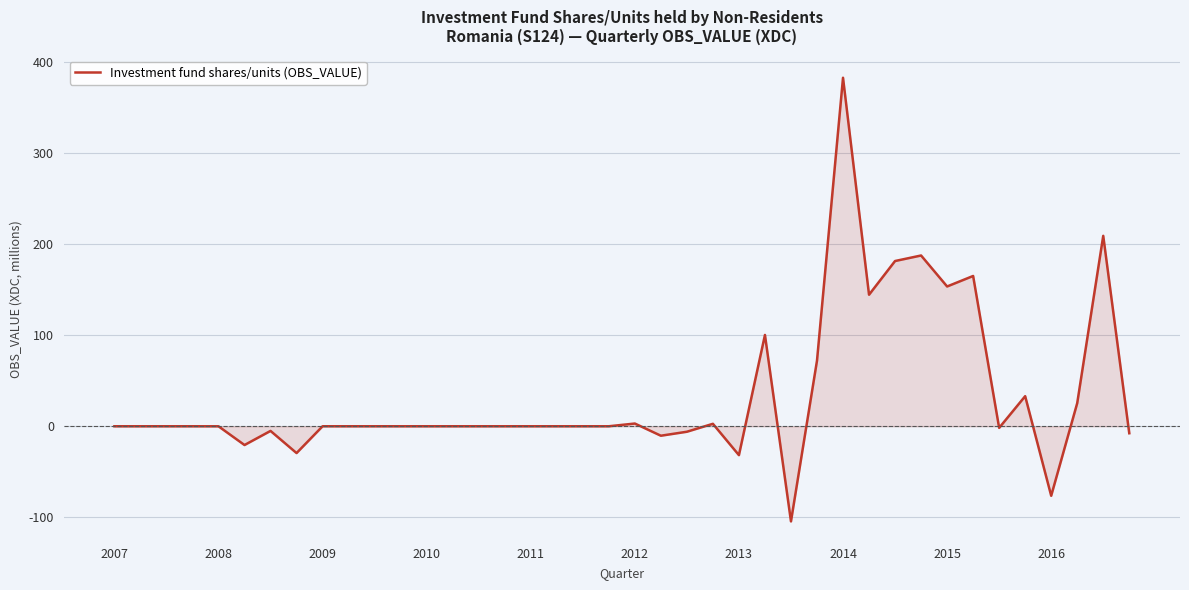

True or false: there are more than 1 points higher than both neighbors.

True